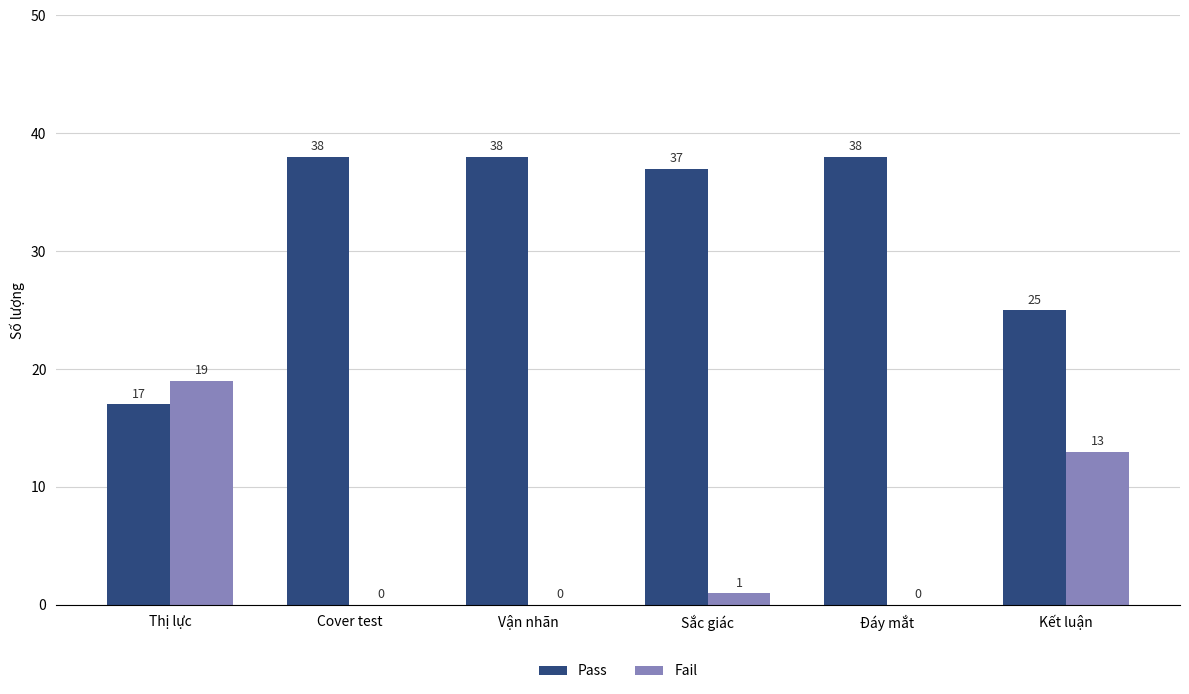

Reading left to right, list all the values displayed in this chart.

Pass: Thị lực=17	Cover test=38	Vận nhãn=38	Sắc giác=37	Đáy mắt=38	Kết luận=25
Fail: Thị lực=19	Cover test=0	Vận nhãn=0	Sắc giác=1	Đáy mắt=0	Kết luận=13